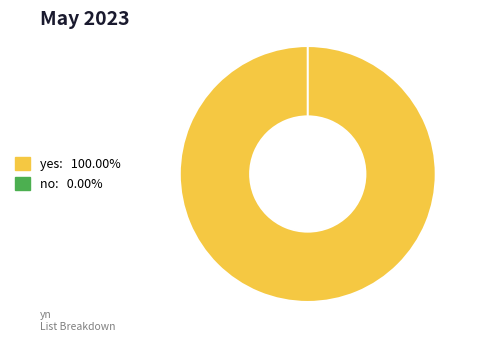

Does no account for over 50% of the chart?

No